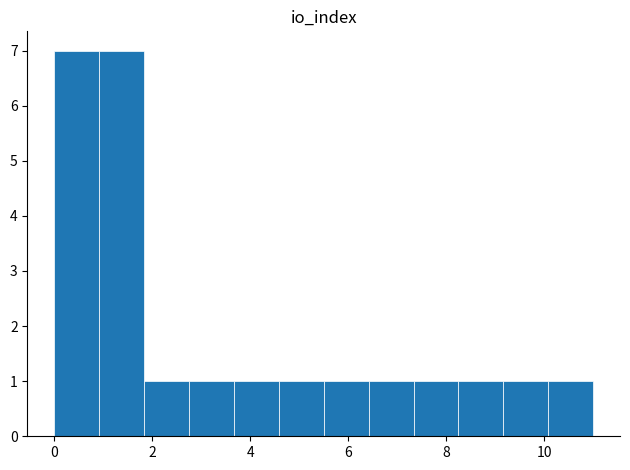

How tall is the bar that spans 10.0 to 11.0 on the x-axis? Neither the bar edges nor the heights are printed on the chart, so give them approximately, as read against the axes.

1